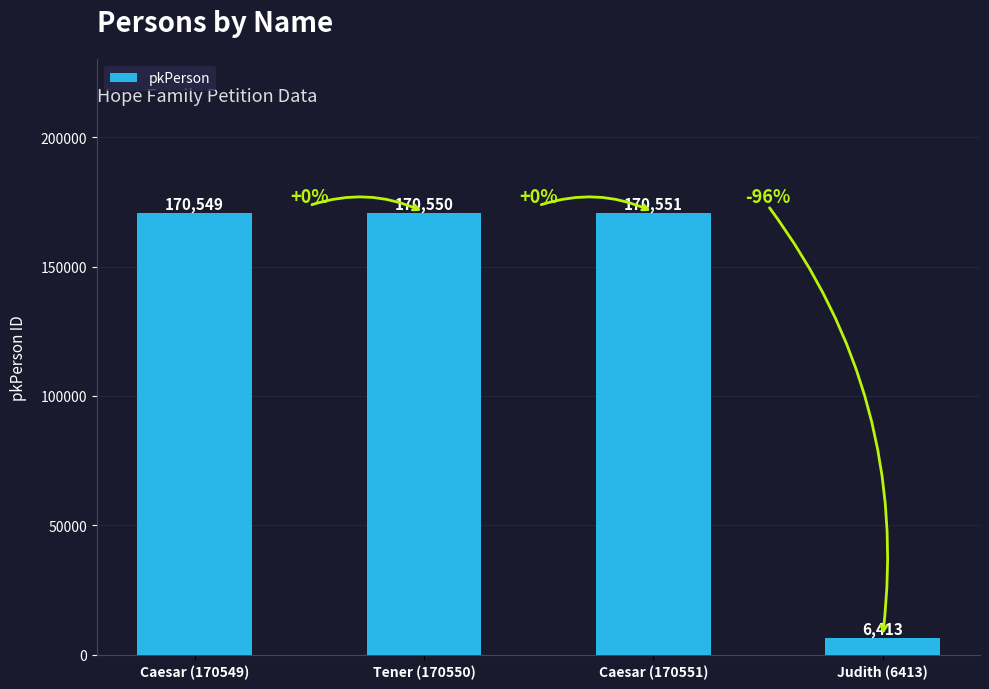

How many data points are less than 170550?

2